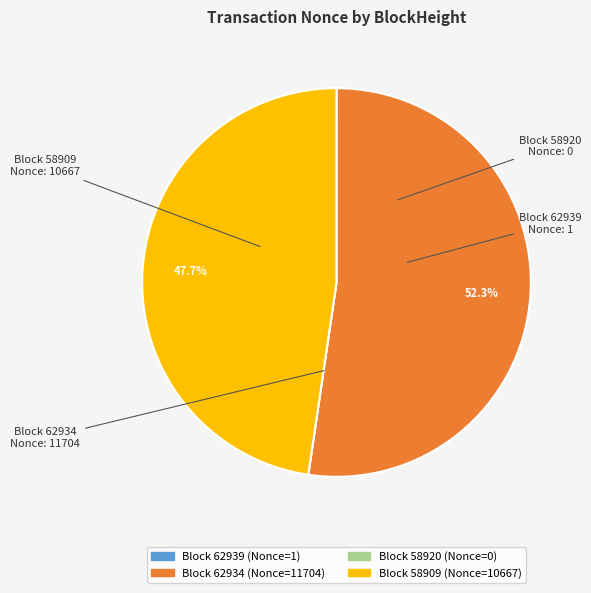

To the nearest percent, what is the average slice percentage?

25%